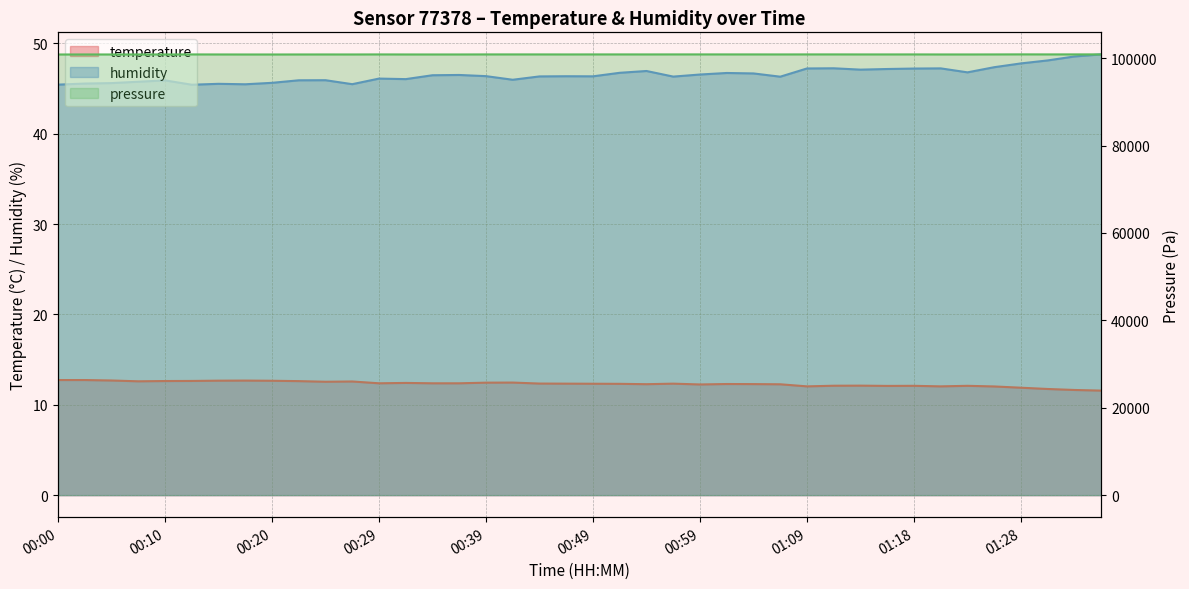

What is the difference between the temperature values at 00:54 and 01:14?

0.2